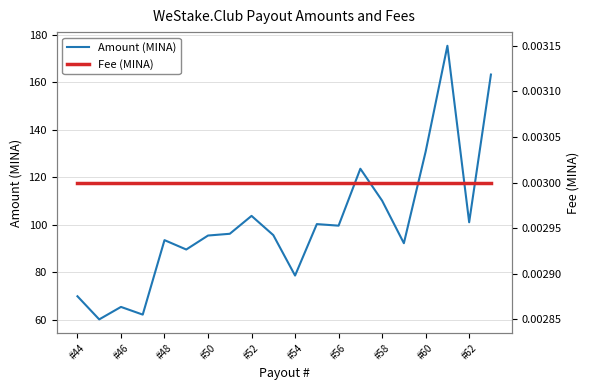

At how many categories does at least one series exceed 76?

16